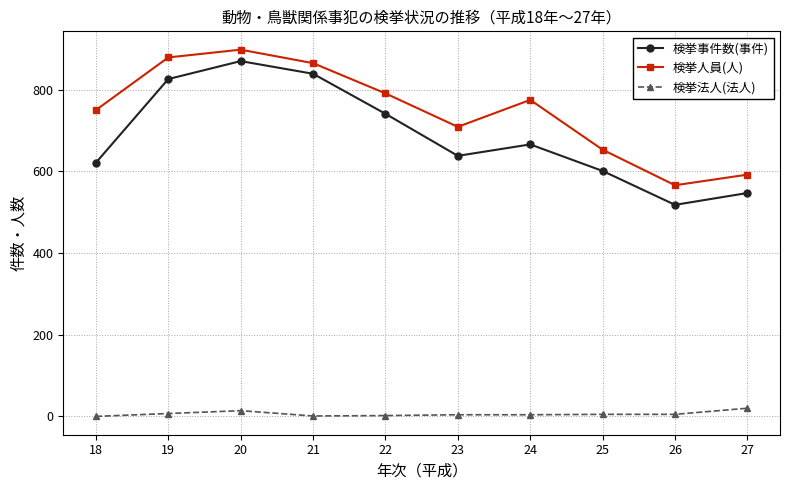

How many interior local valleys does the 検挙事件数(事件) series have?

2